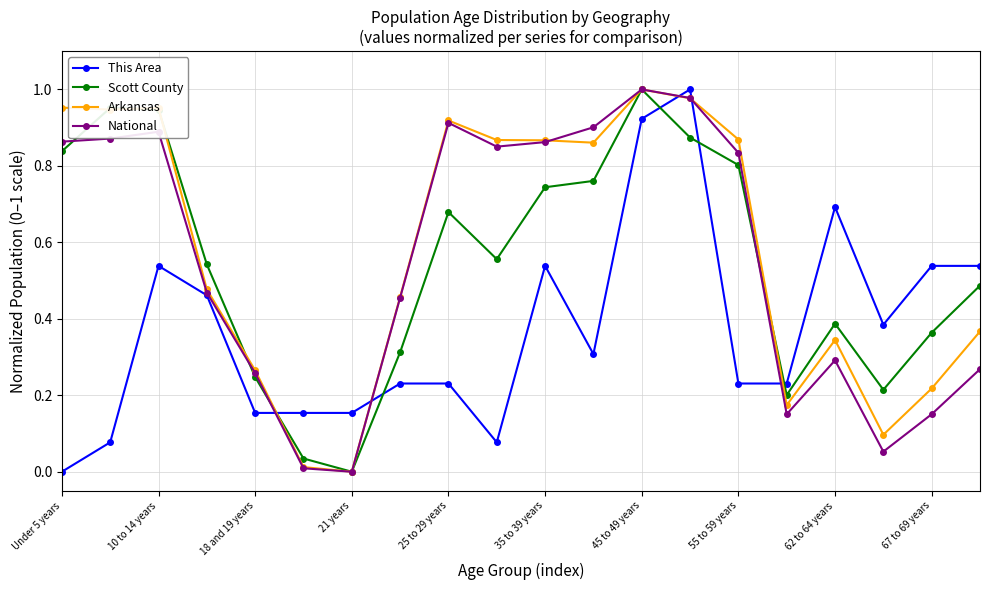

Which series ends up on top after the final intersection of Scott County and This Area?

This Area